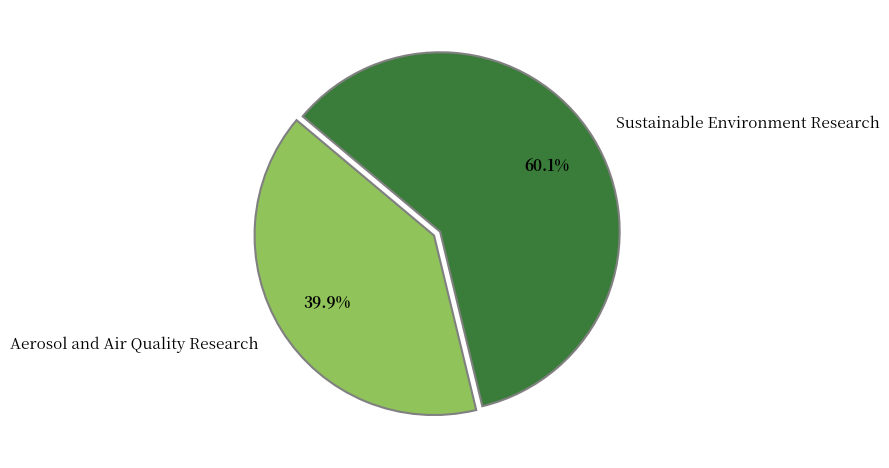

Does any single category account for the majority?

Yes